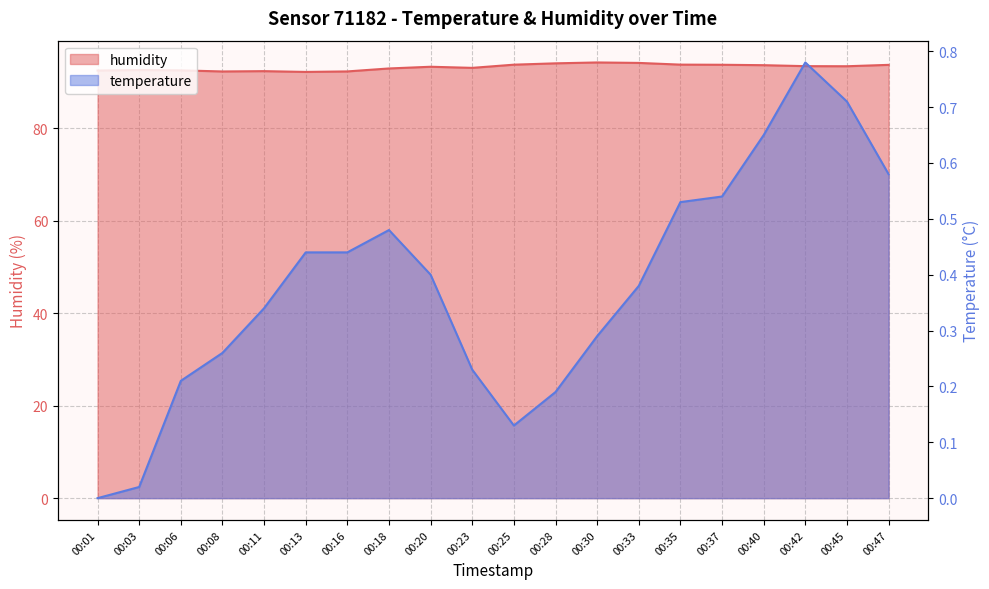

Which category has the highest value in the humidity series?

00:30